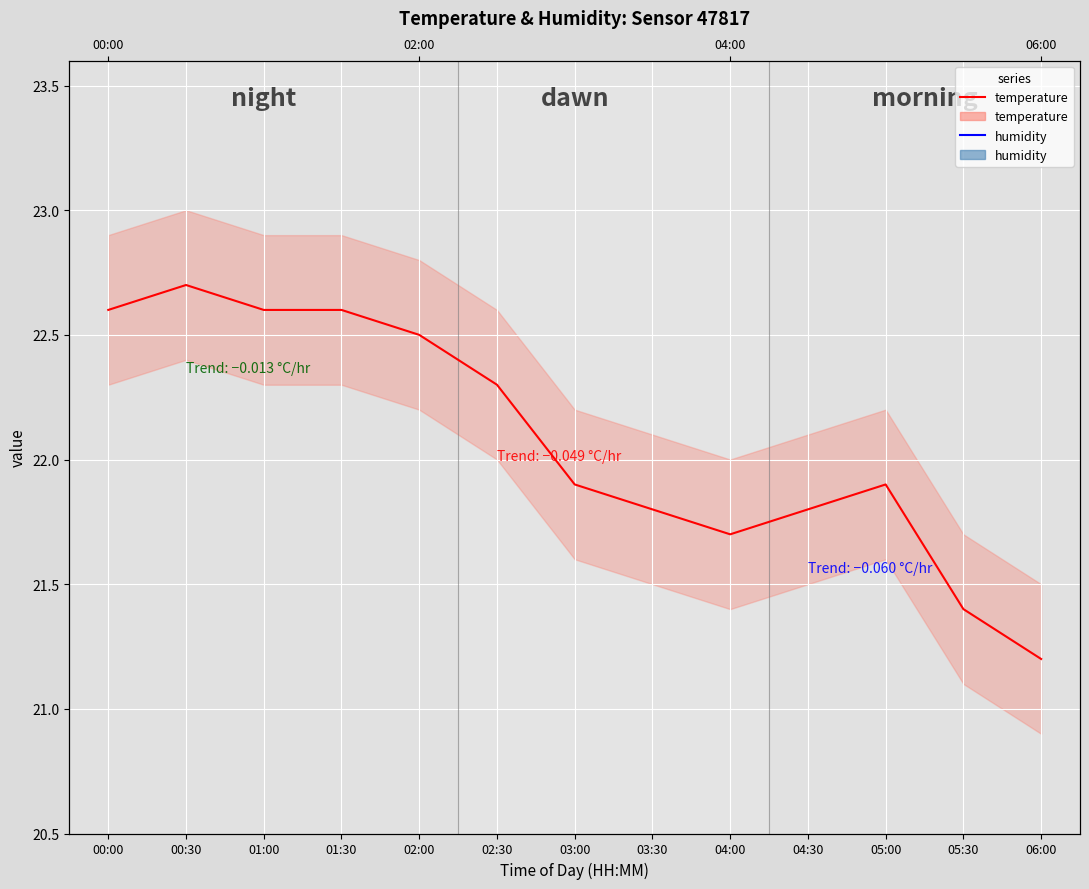

What is the label of the 5th point from the left?

02:00